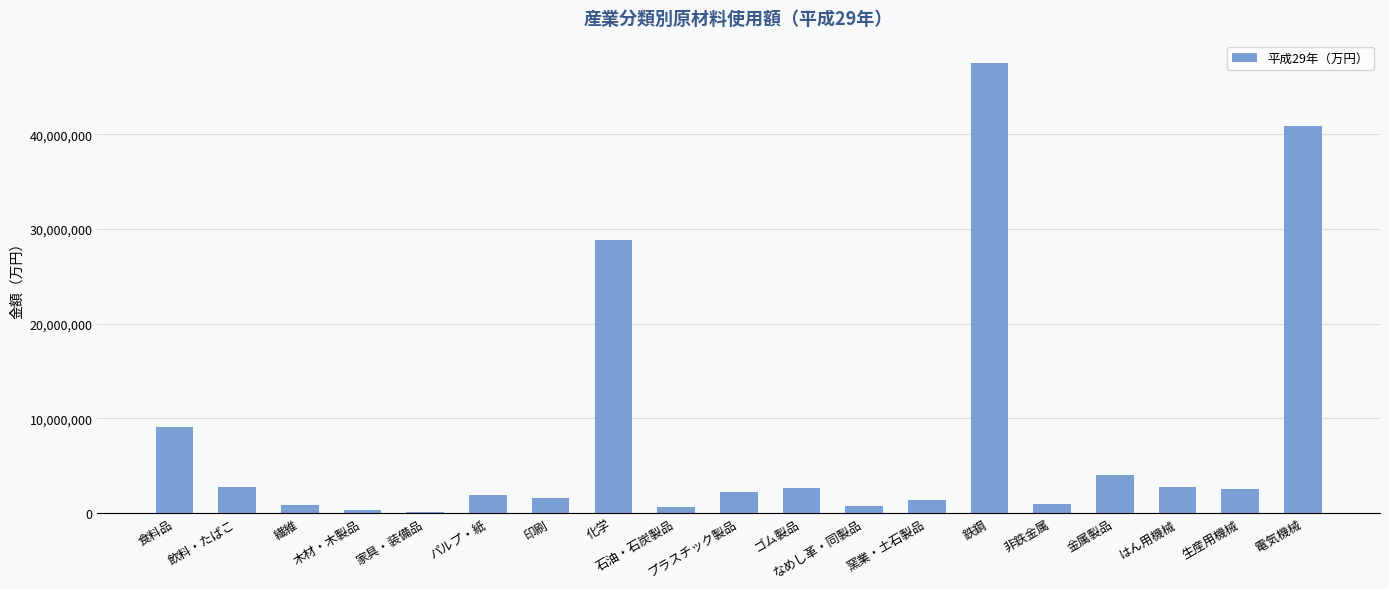

What is the maximum value shown in the chart?

47520438